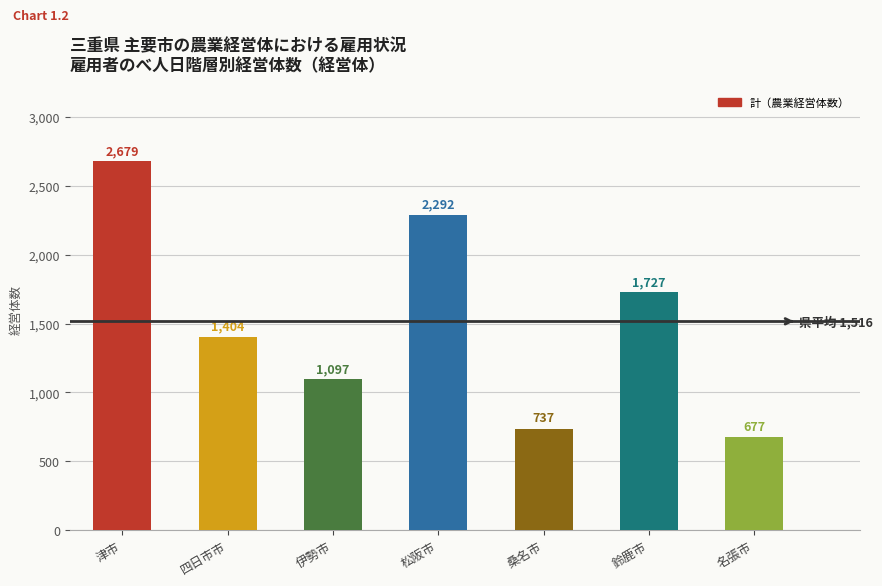

Is it true that the value at 鈴鹿市 is 1727?

True